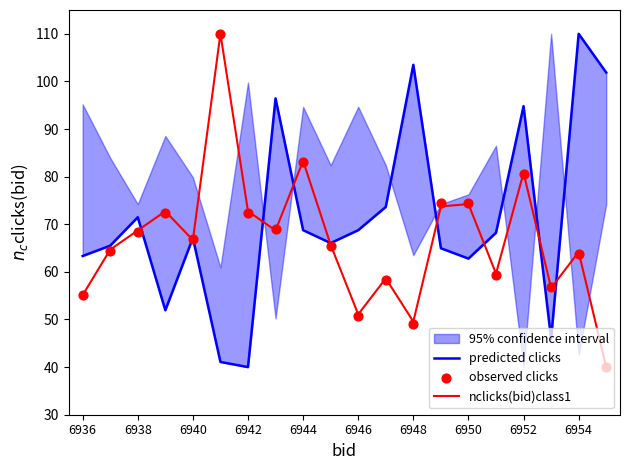

Which series contains the highest Y value?

predicted clicks